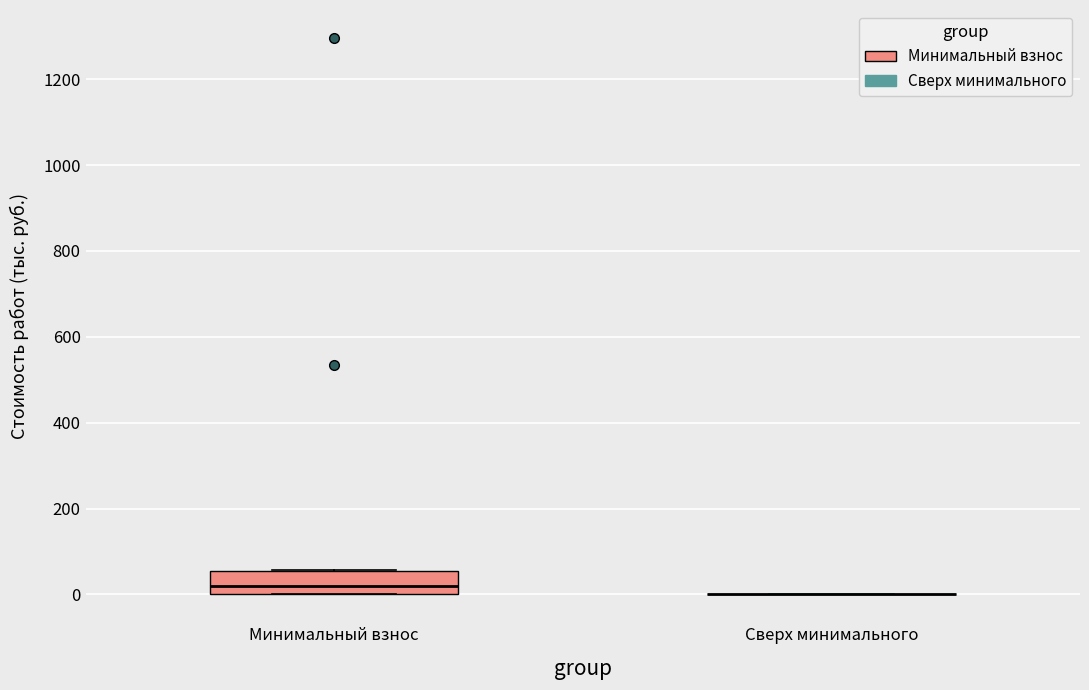

Reading left to right, transcribe this box plot: for each box, give where its median line is, the range the box spans, and where its two whiskers end, as read against the y-axis. The values are not printed on the chart, so give them approximately, as read against the axis.

Минимальный взнос: median 20, box 0 to 60, whiskers 0 to 60
Сверх минимального: box collapsed to a line at 0, whiskers 0 to 0